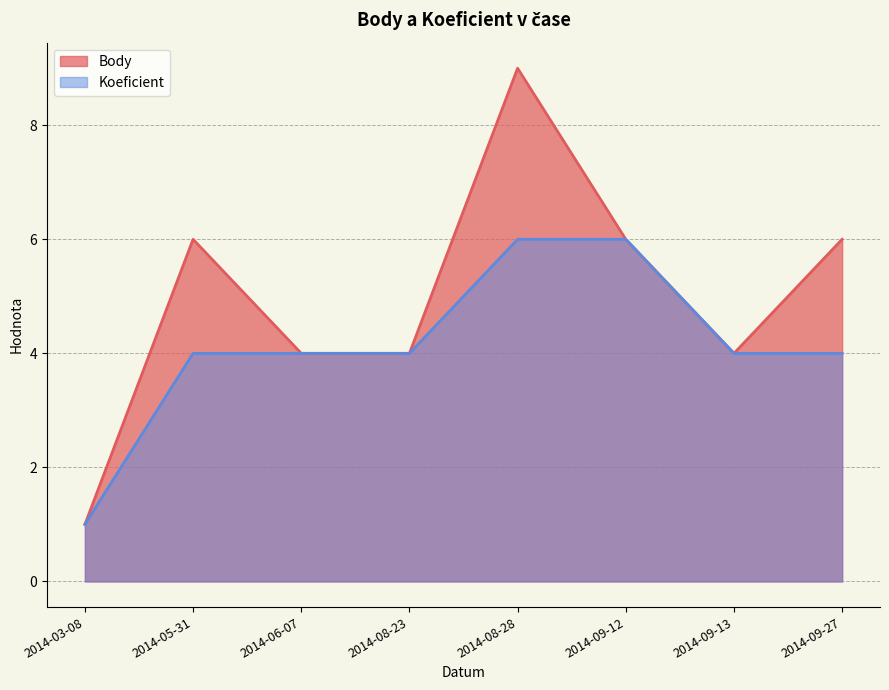

Between 2014-09-12 and 2014-09-13, which is larger?

2014-09-12